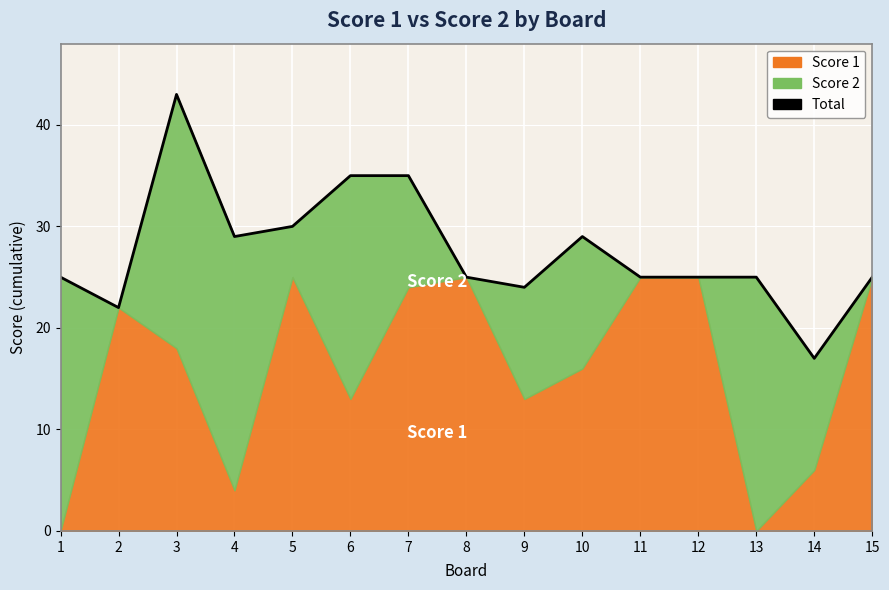

True or false: the data shows 29 at 10.

True